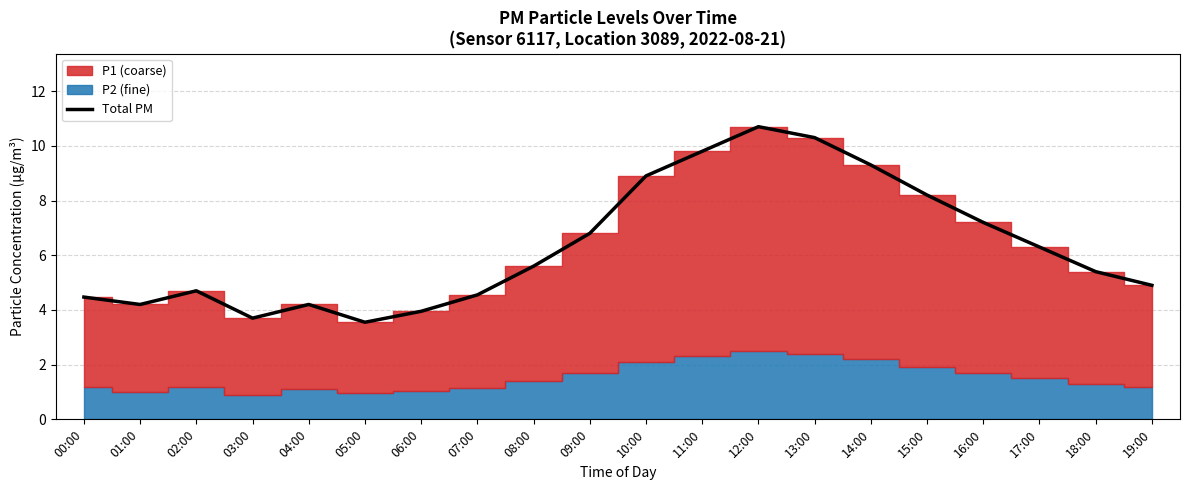

How many points are higher than both their immediate neighbors (excluding endpoints)?

3